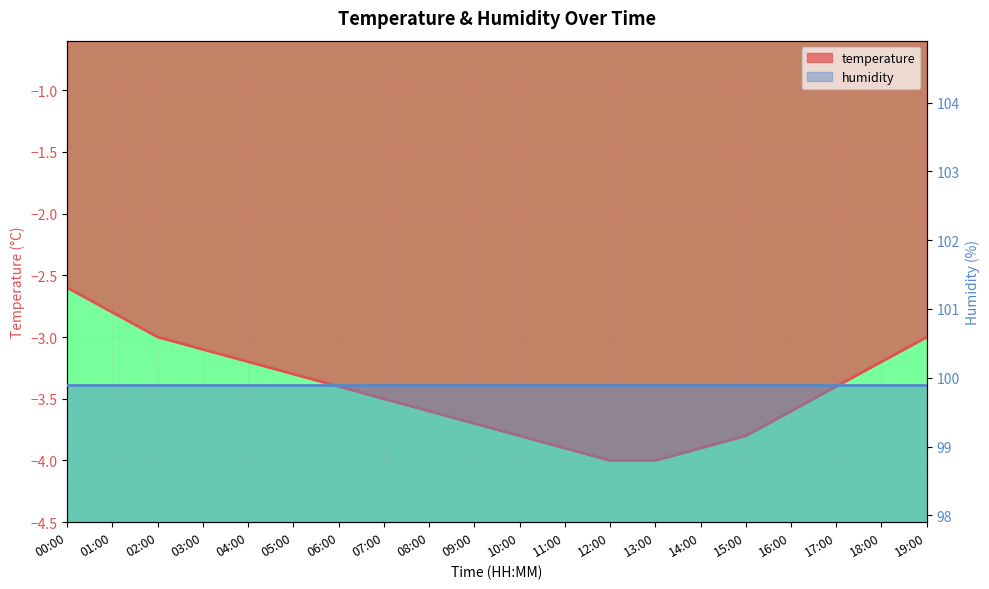

What is the change in value from 01:00 to 18:00?

-0.4